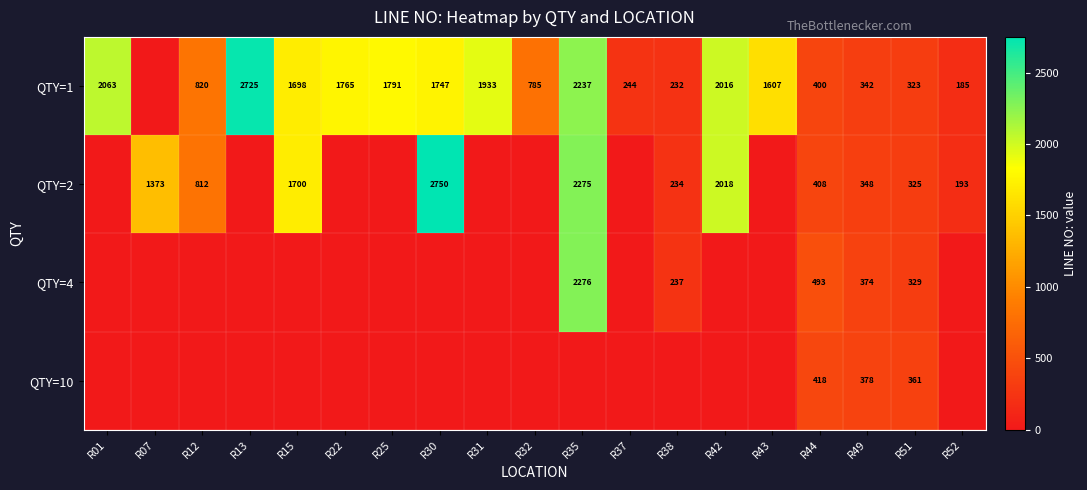

True or false: QTY=4 has a value of 493 at R44.

True